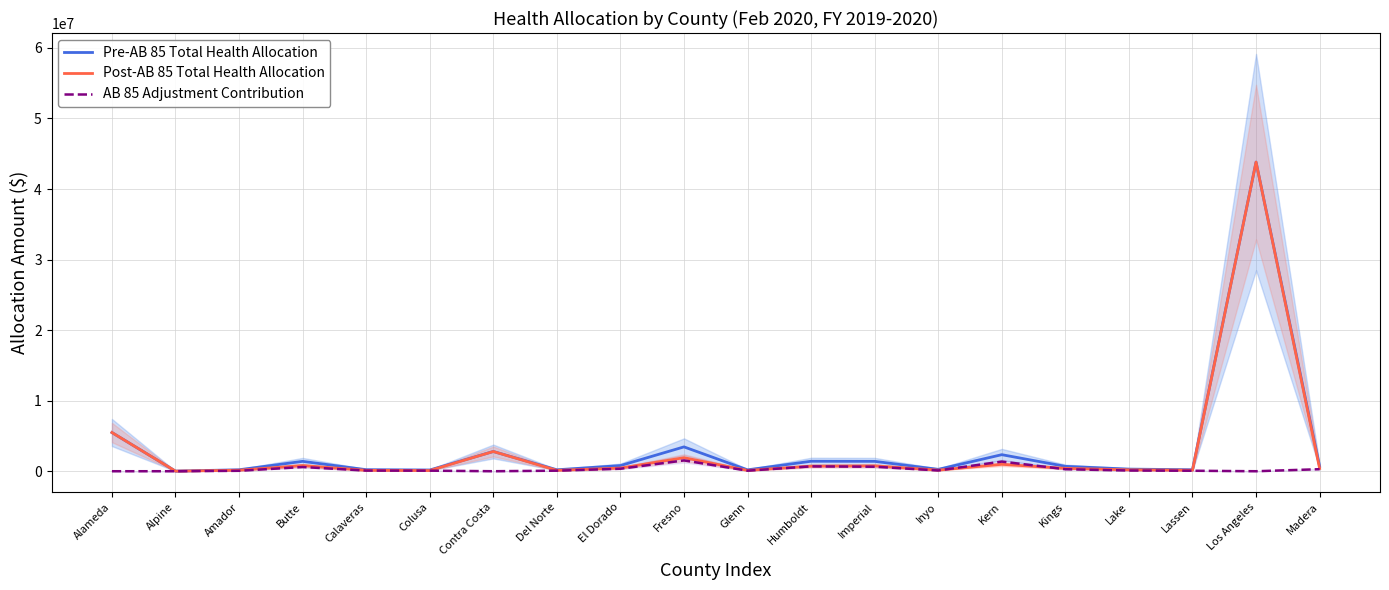

True or false: Post-AB 85 Total Health Allocation has more than 2 interior local peaks.

True